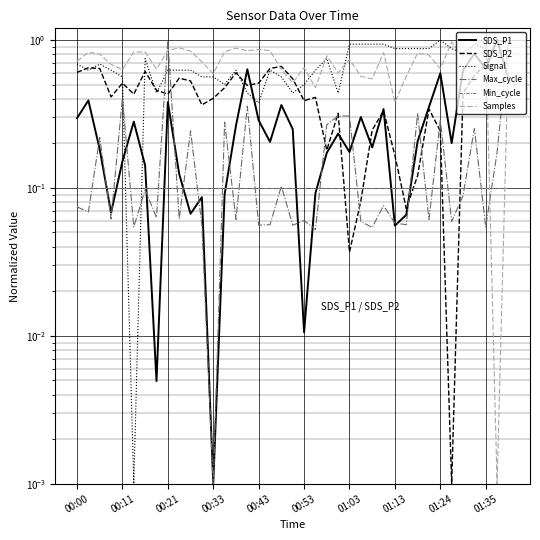

At which category is the sum across all series the highest?

38